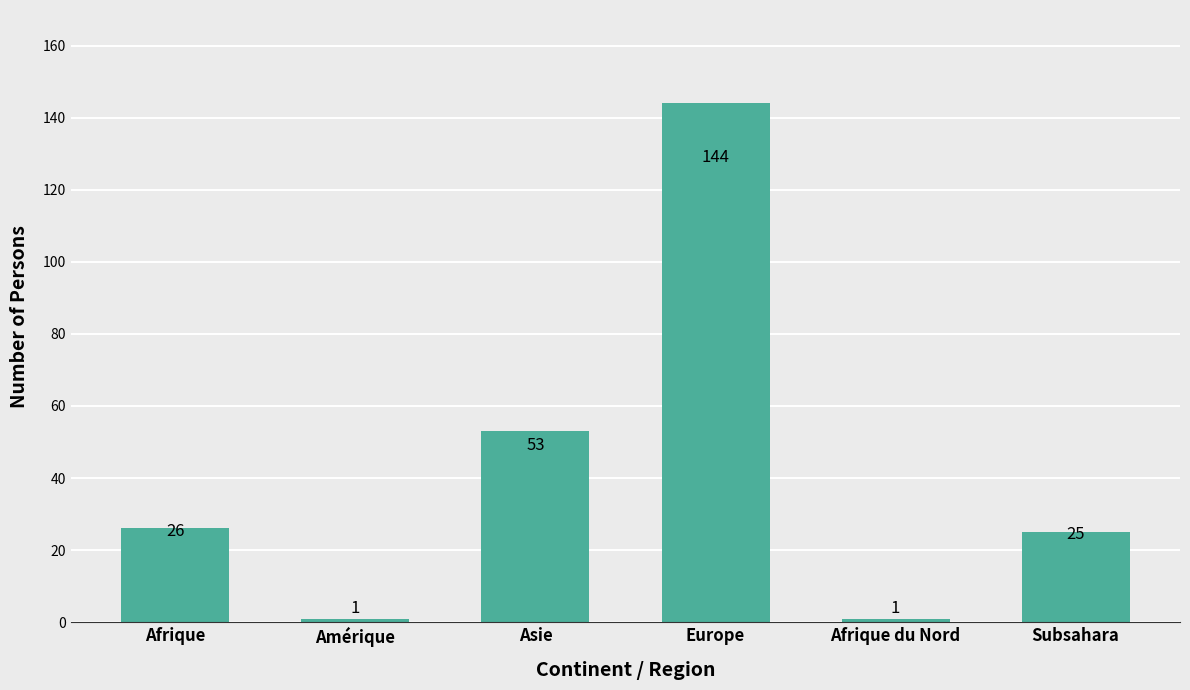

What is the minimum value shown in the chart?

1